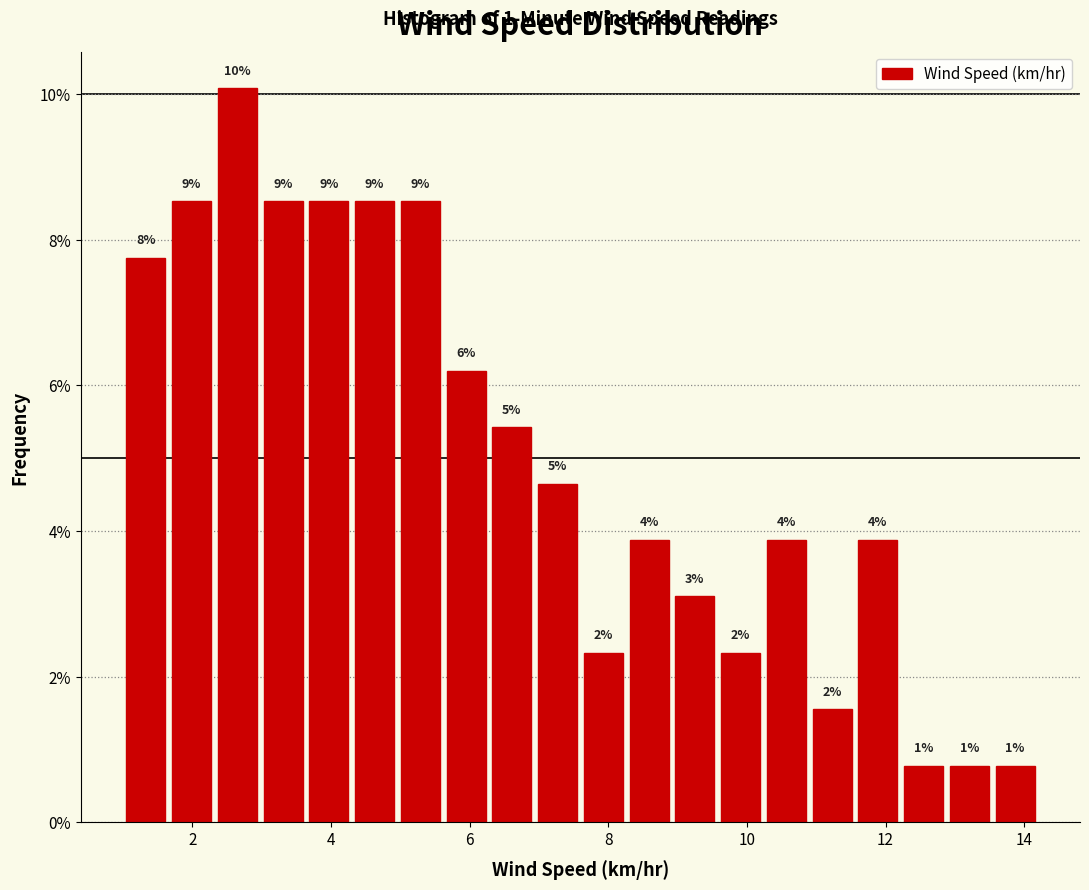

Around what value on the x-axis is the tallest bar? Give the approximate position of its centre, as read against the axis.

2.6